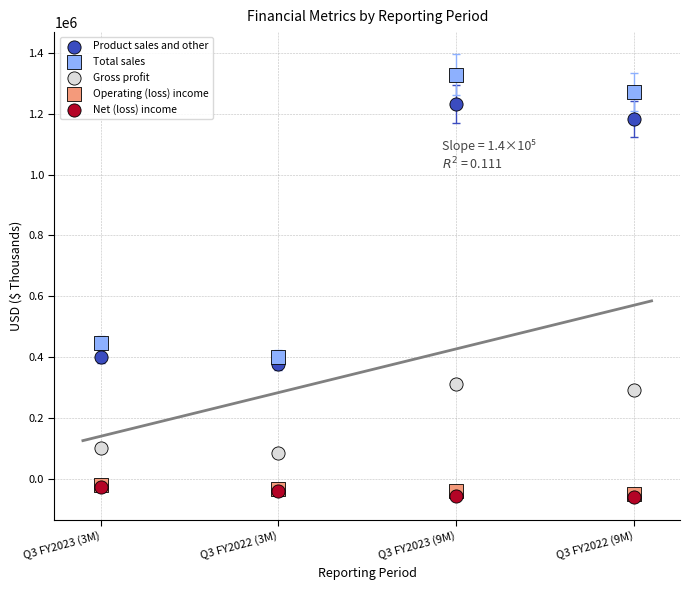

What are all the series names shown in the legend?

Product sales and other, Total sales, Gross profit, Operating (loss) income, Net (loss) income